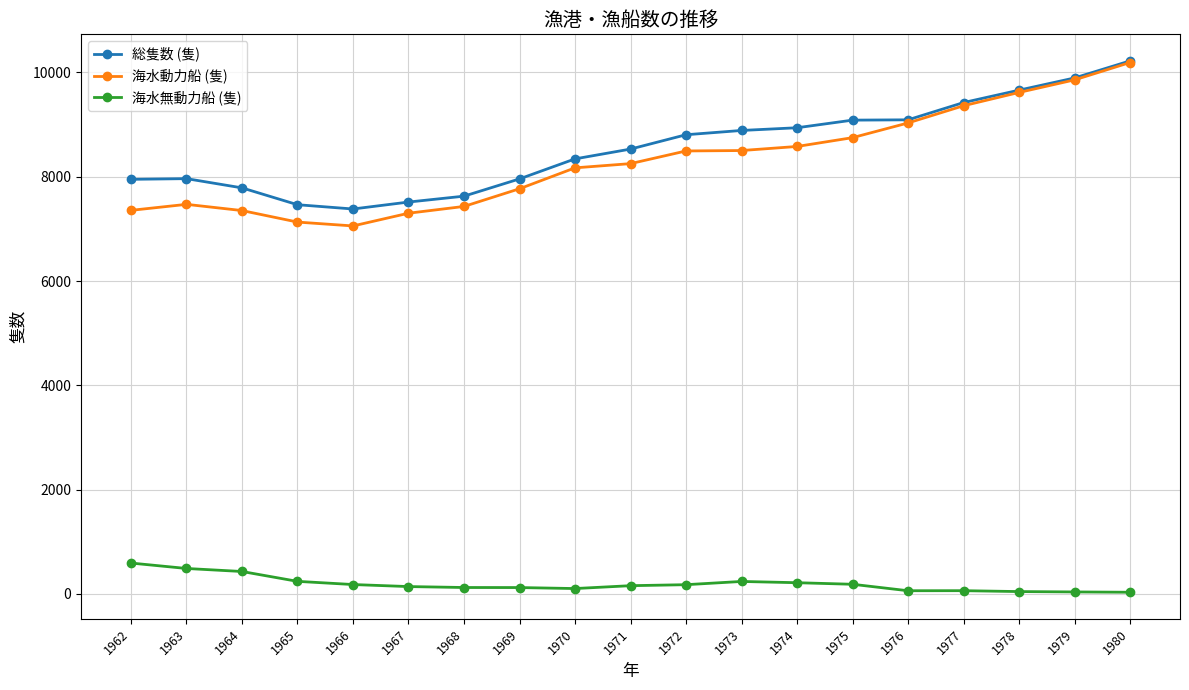

Which series has the widest spread of values?

海水動力船 (隻)